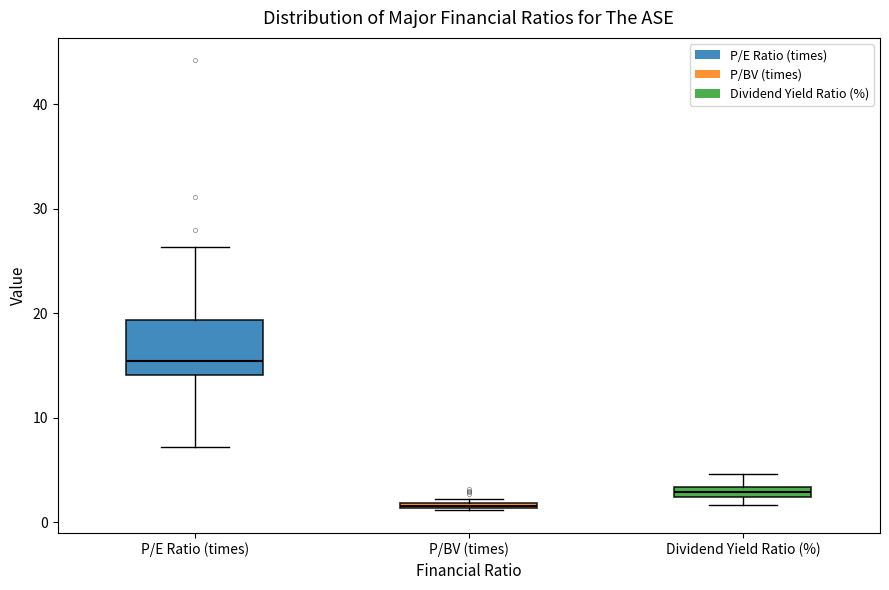

Which box's median line is the highest?

P/E Ratio (times)